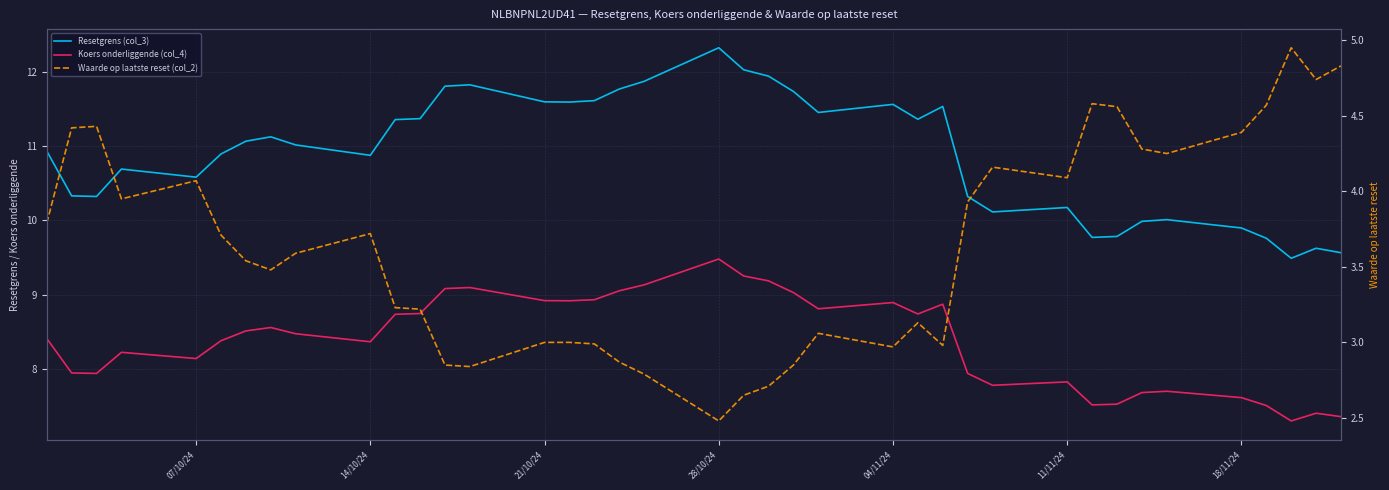

In Koers onderliggende (col_4), how many points are lower than both neighbors (excluding endpoints)?

9